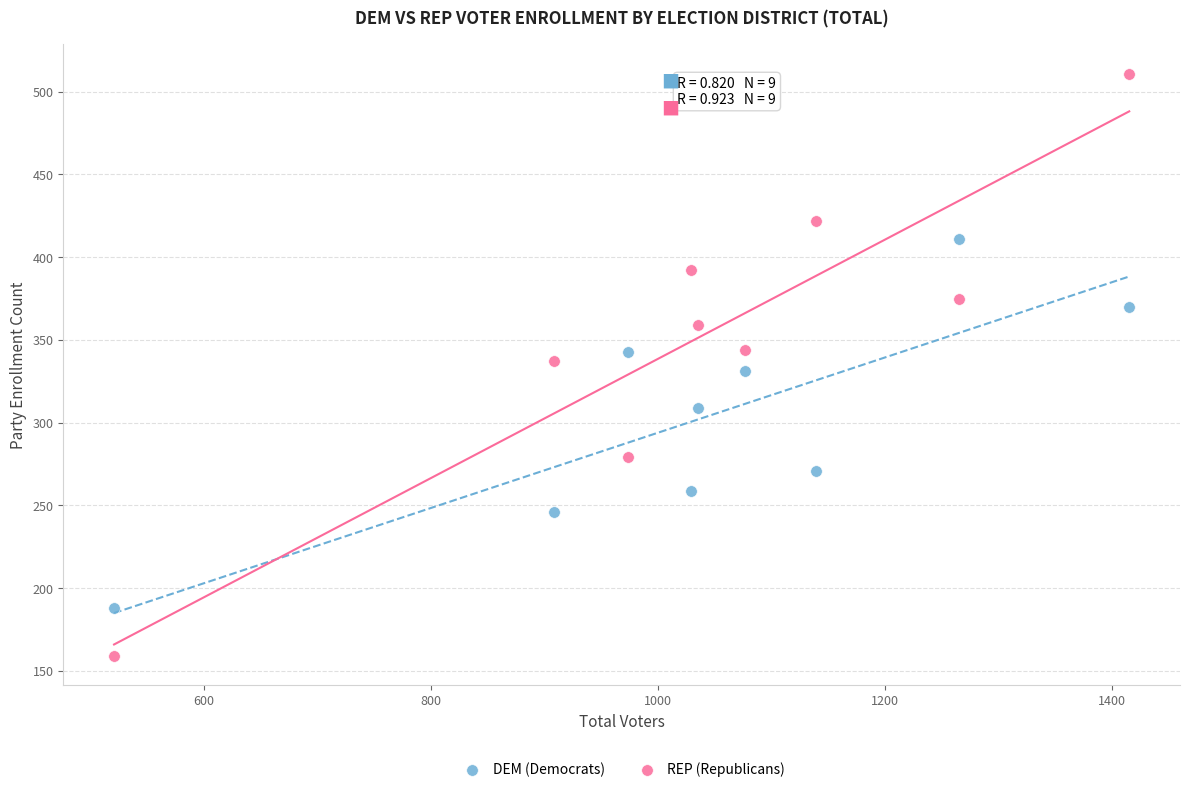

What are all the series names shown in the legend?

DEM (Democrats), REP (Republicans)